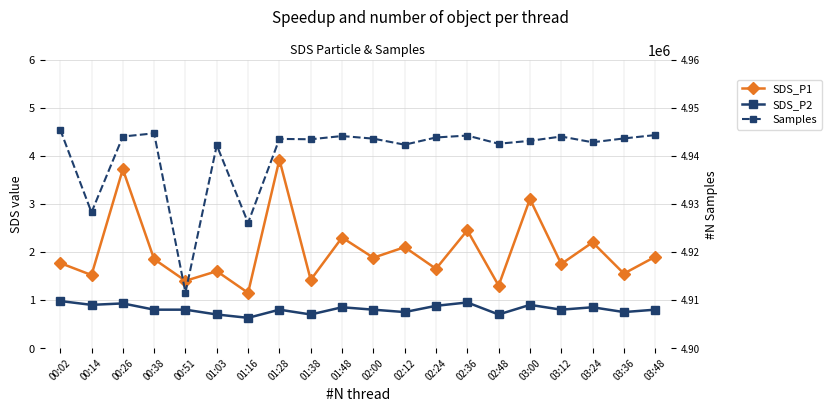

Read the SDS_P1 value at 02:36.

2.5